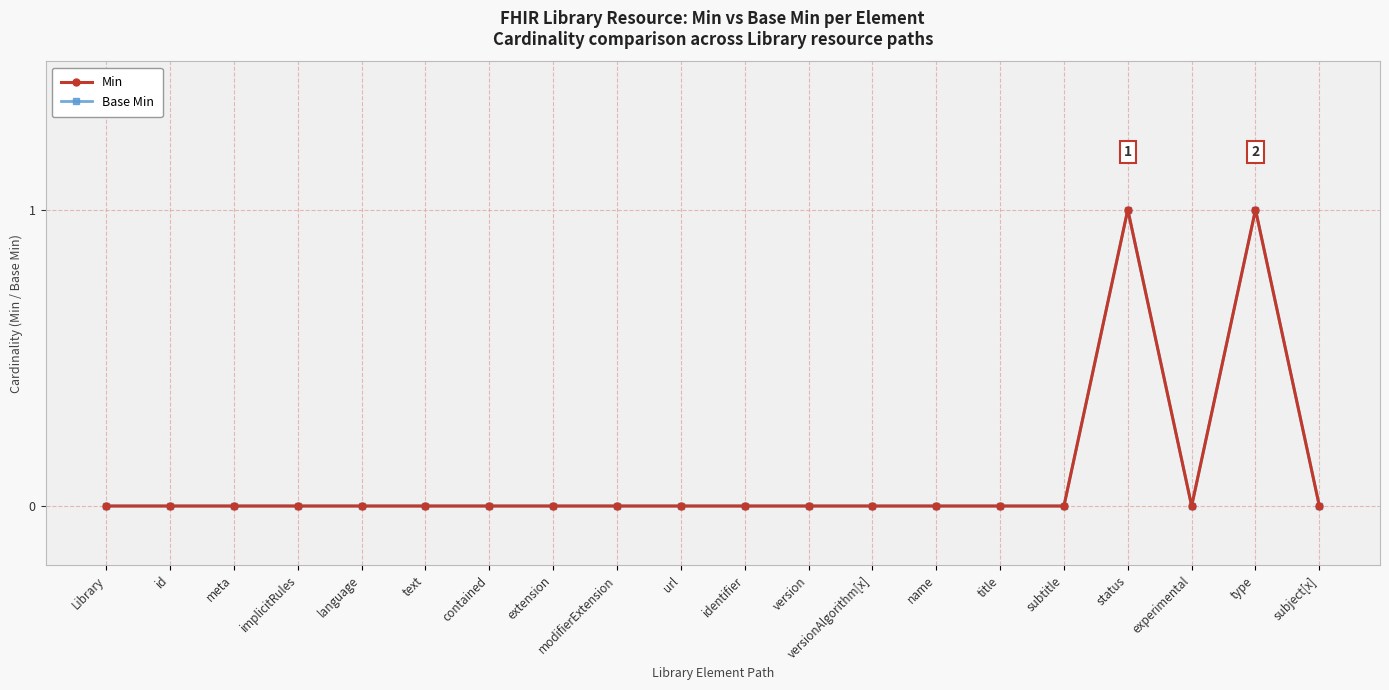

The value of Min at modifierExtension is -1. True or false?

False